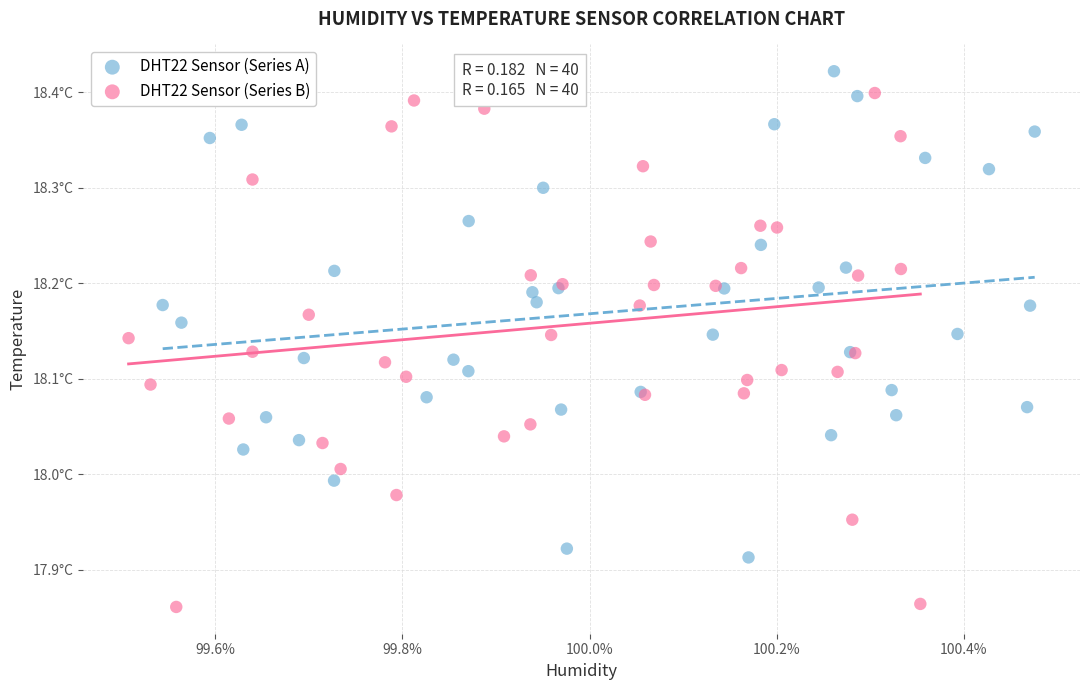

What are all the series names shown in the legend?

DHT22 Sensor (Series A), DHT22 Sensor (Series B)